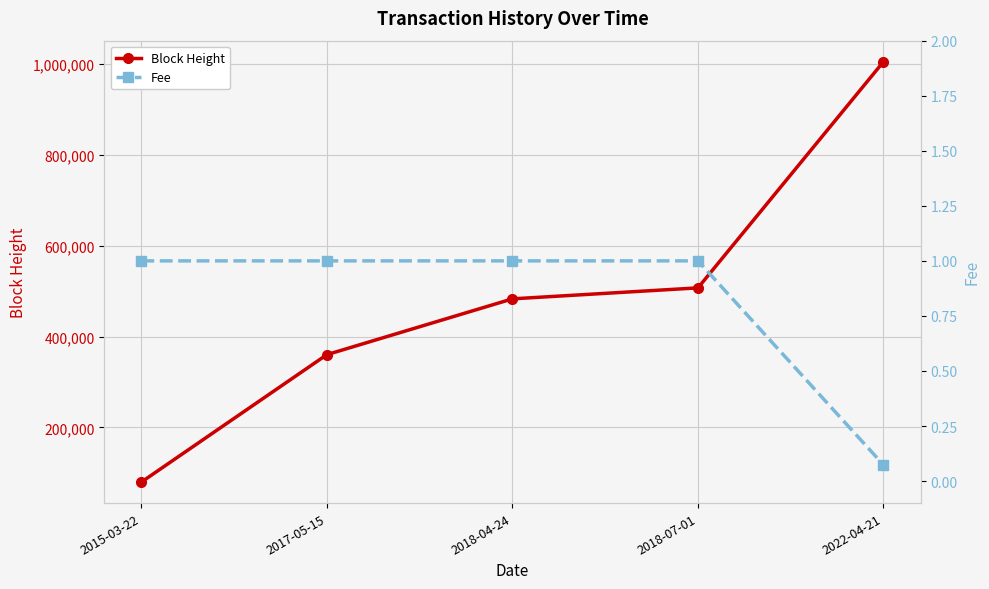

True or false: Block Height has a value of 777099.1 at 2018-07-01.

False